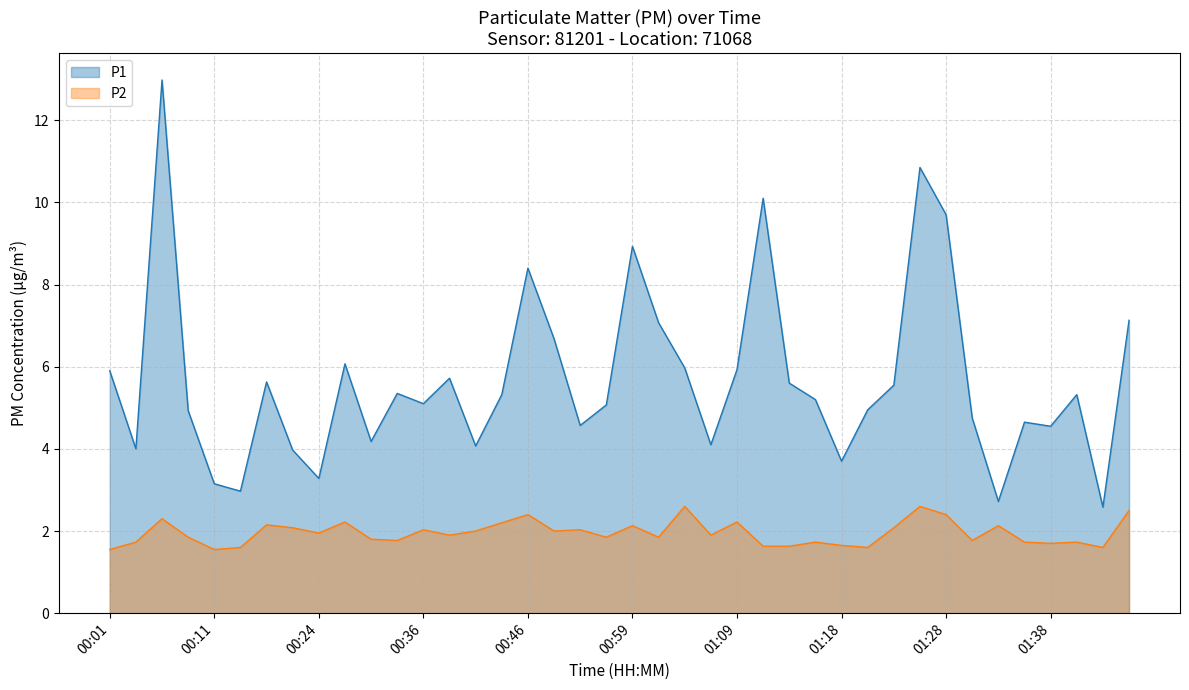

True or false: P2 and P1 intersect in this chart.

False